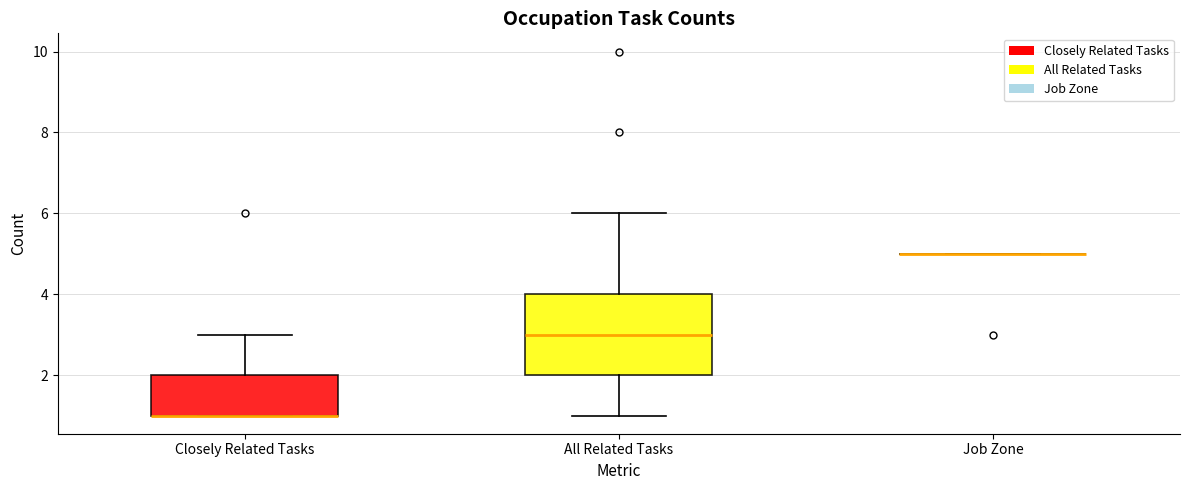

Which box is the tallest, from its lower edge to its upper edge?

All Related Tasks